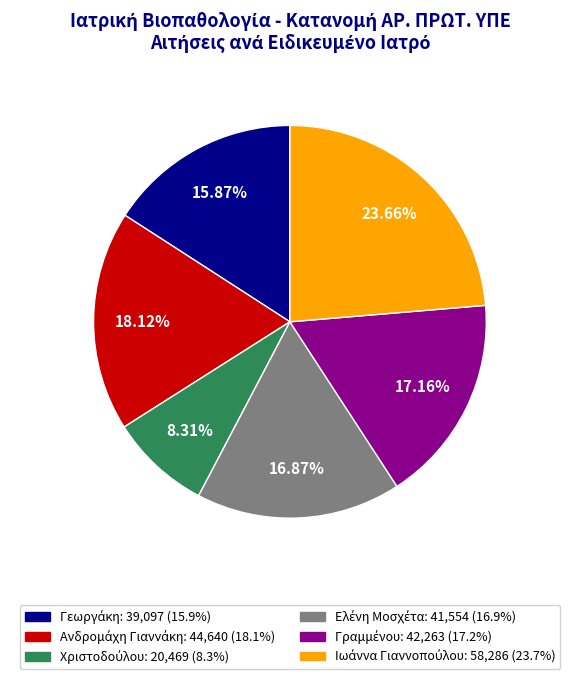

Is there a majority slice in this chart?

No